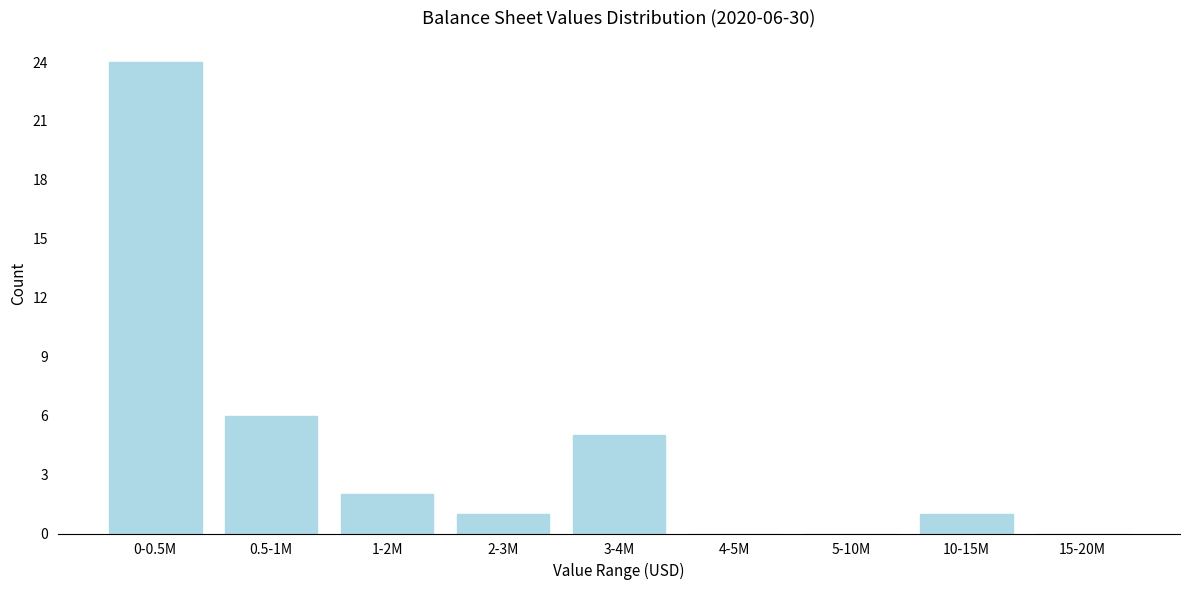

Reading left to right, extract all data points from this chart.

0-0.5M=24	0.5-1M=6	1-2M=2	2-3M=1	3-4M=5	4-5M=0	5-10M=0	10-15M=1	15-20M=0